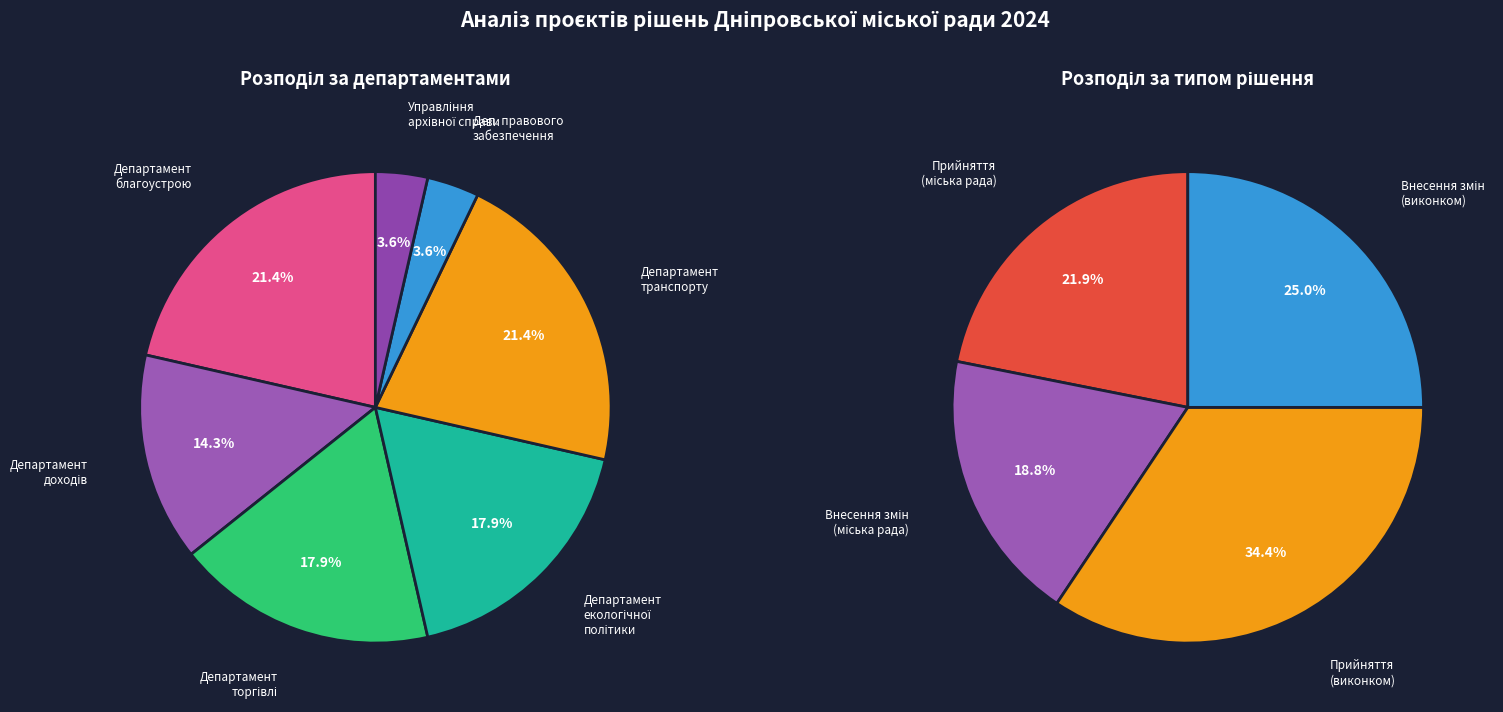

Which slice is the smallest?

Внесення змін рішення міської ради